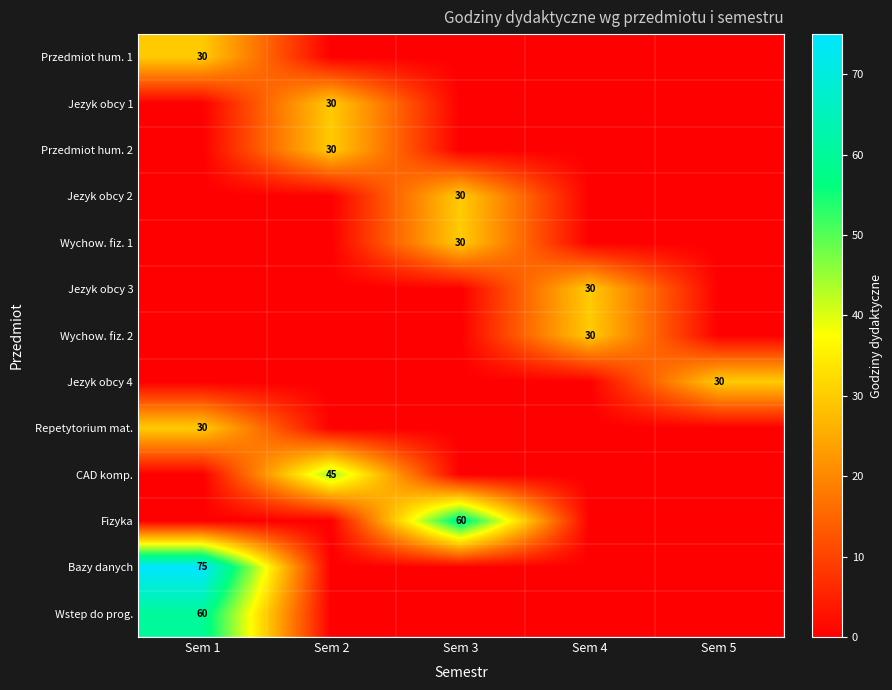

What is the spread (max minus min) of values at Sem 5?

30